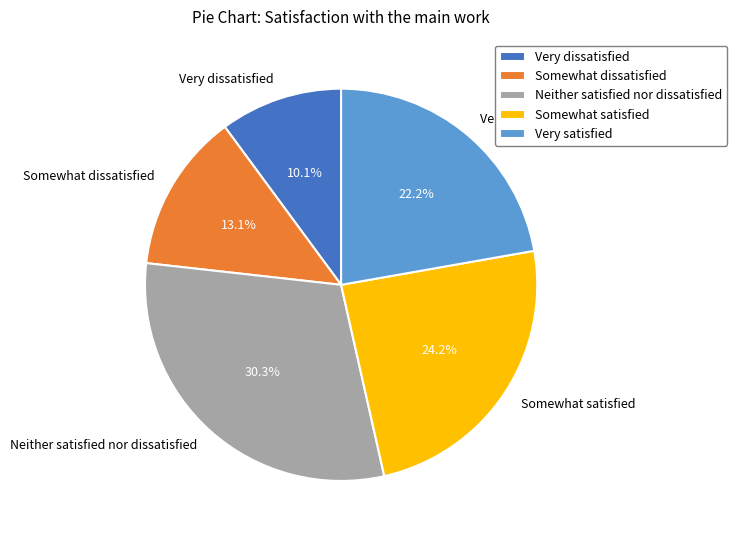

Is there a majority slice in this chart?

No